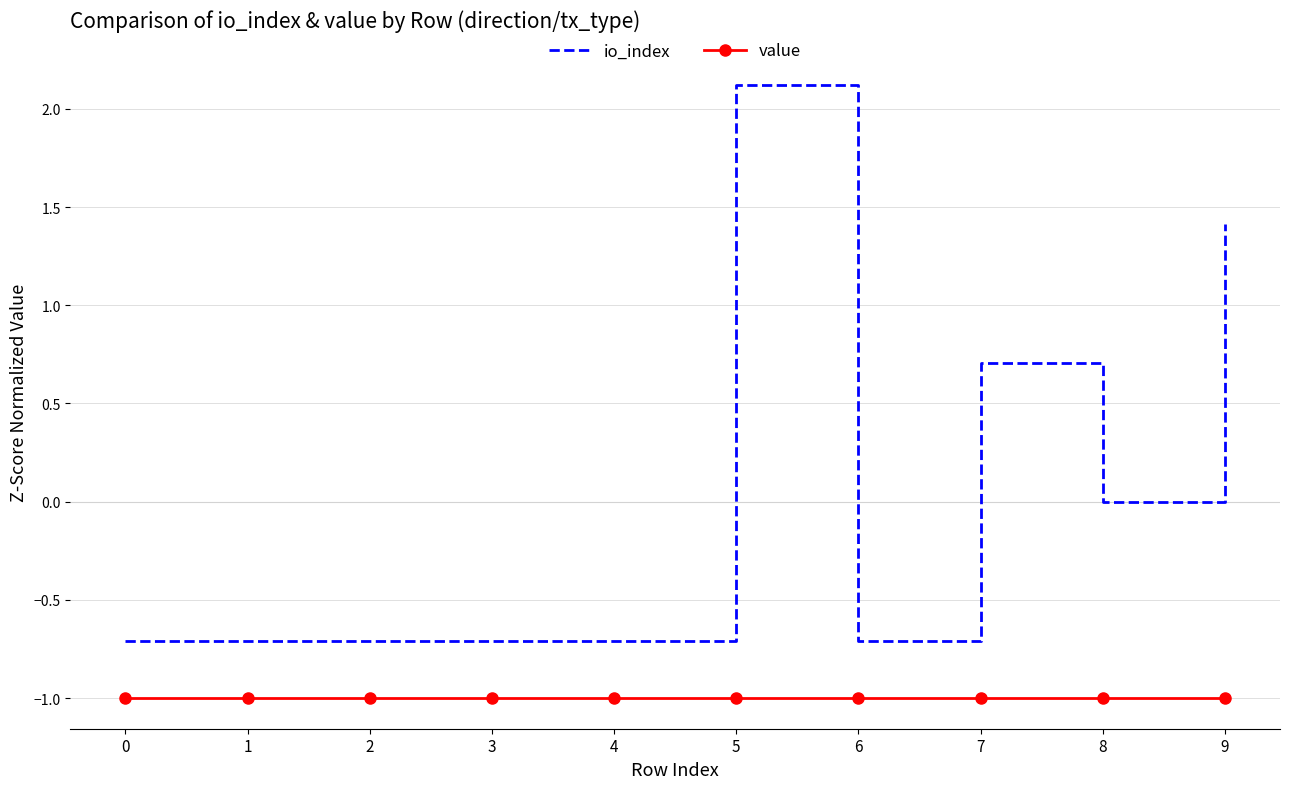

At which category is the sum across all series the highest?

5